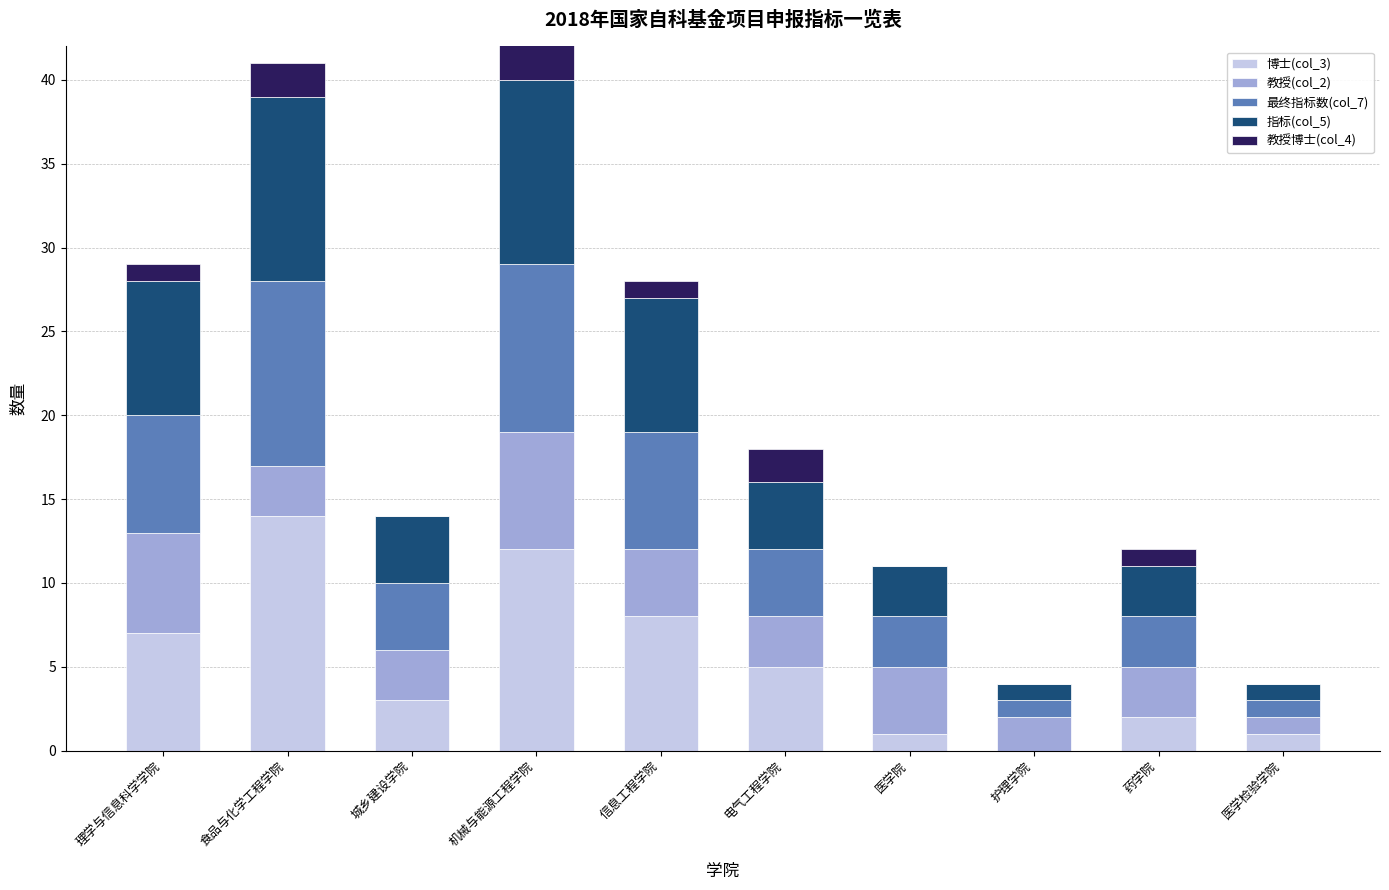

What is the spread (max minus min) of values at 护理学院?

2